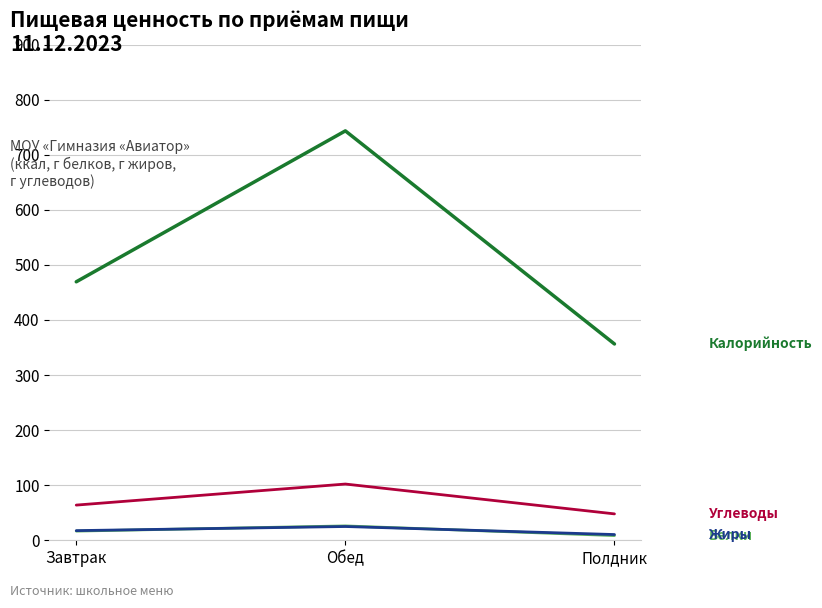

Does the chart display data point markers on the line(s)?

No